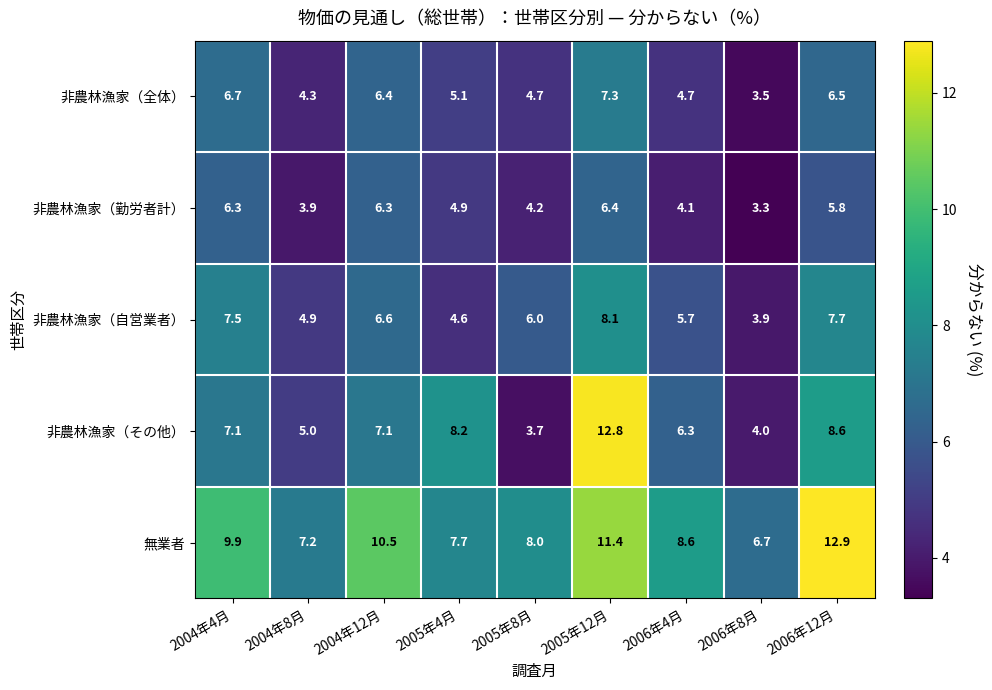

Which series has the widest spread of values?

非農林漁家（その他）